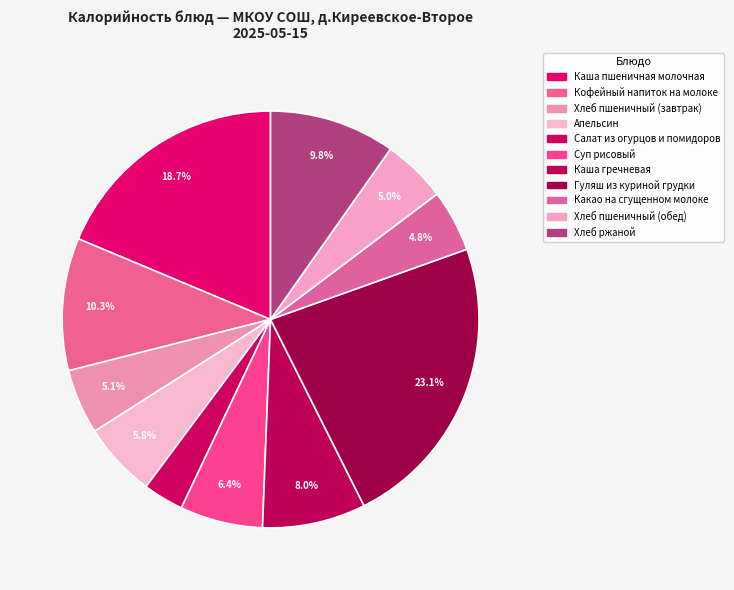

How many segments does this pie chart have?

11